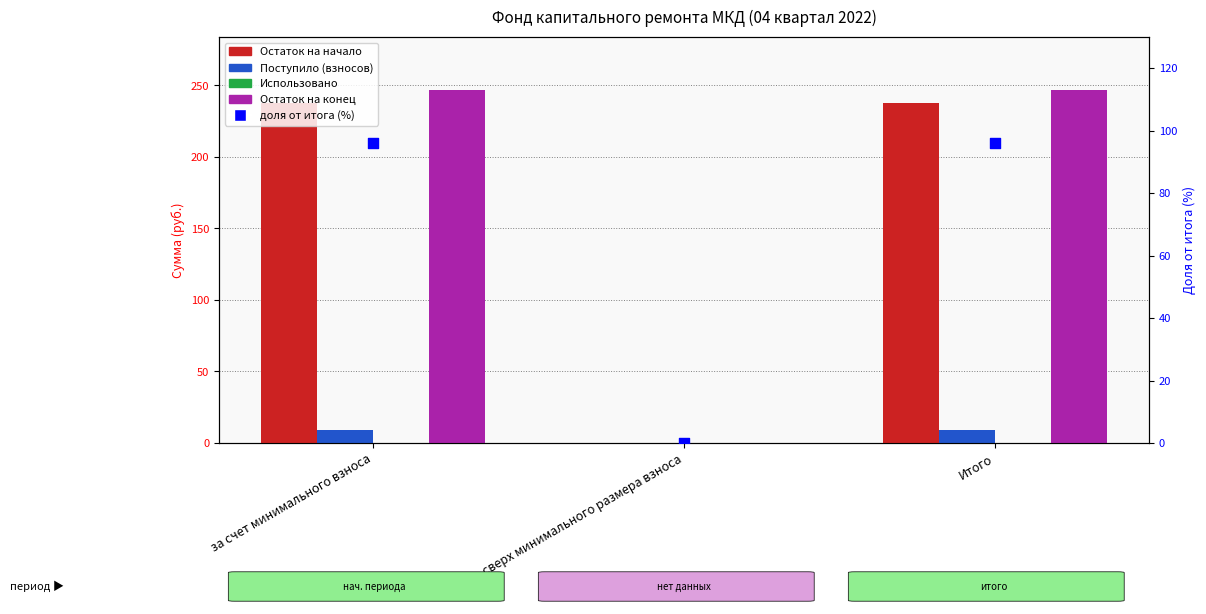

What is the total value across all series at за счет минимального взноса?

589.6